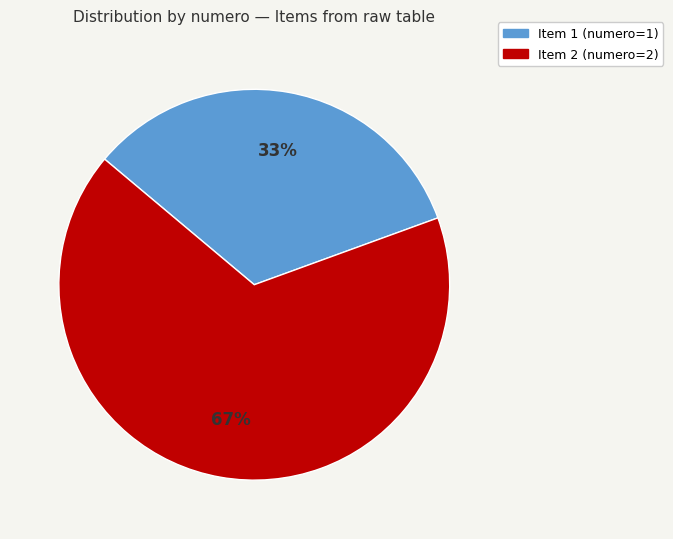

Does any single category account for the majority?

Yes